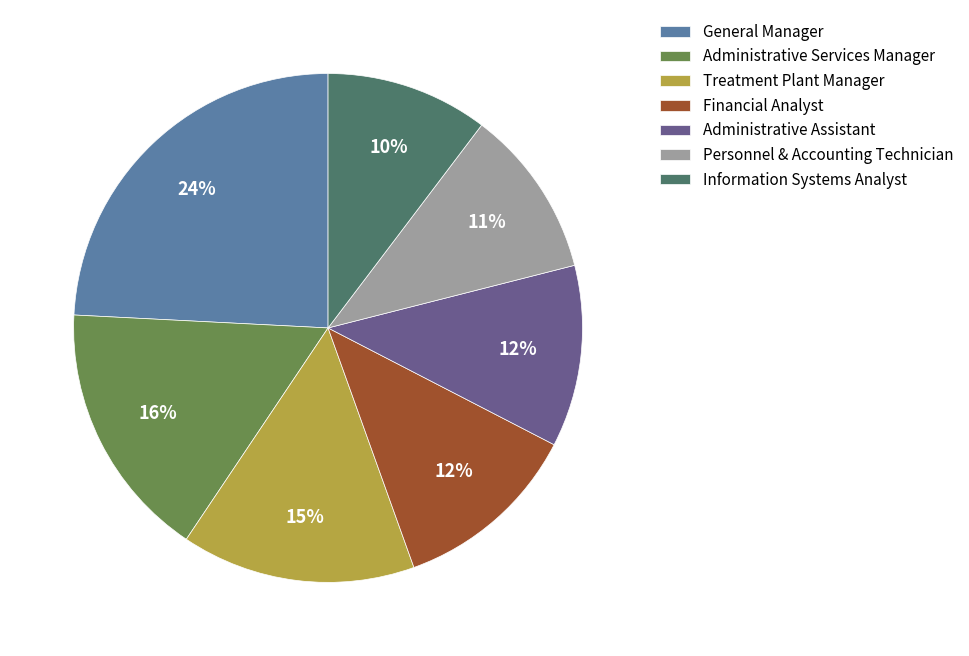

To the nearest percent, what is the difference between the Information Systems Analyst and Treatment Plant Manager slice percentages?

5%